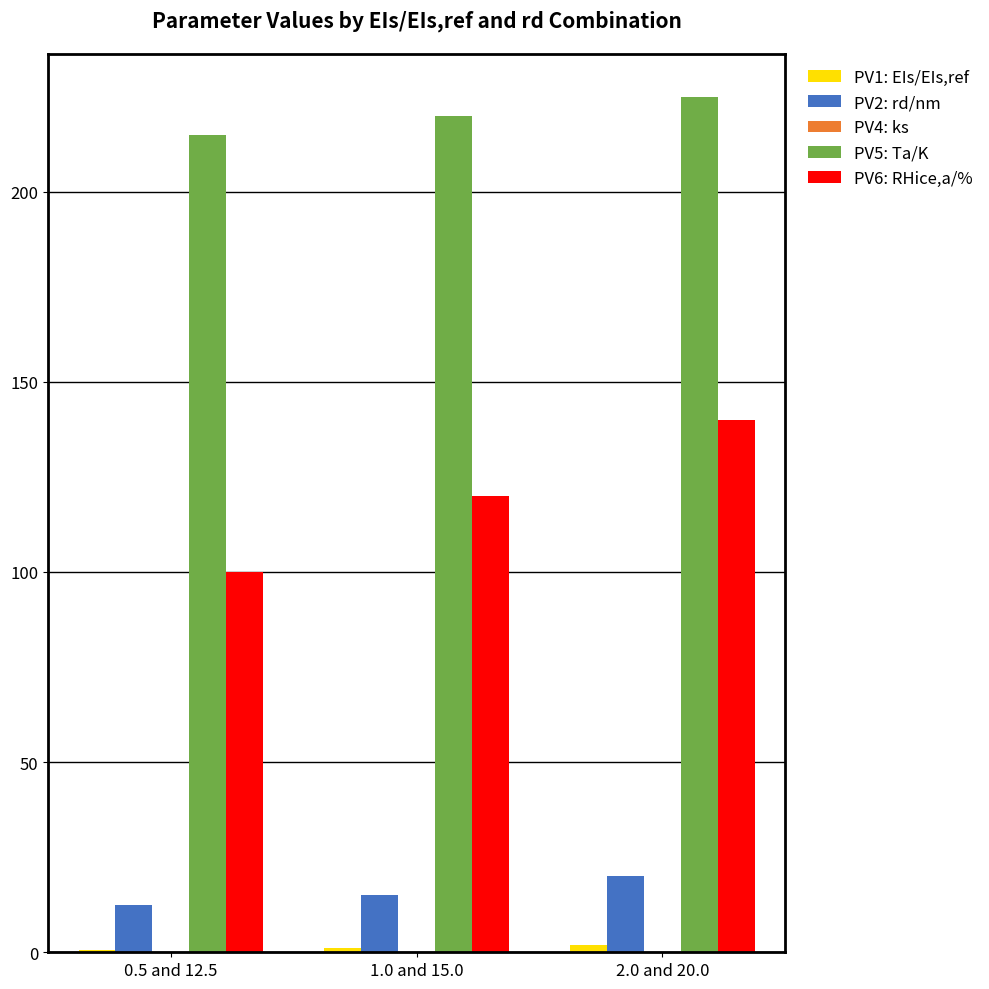

What is the maximum value shown in the chart?

225.0